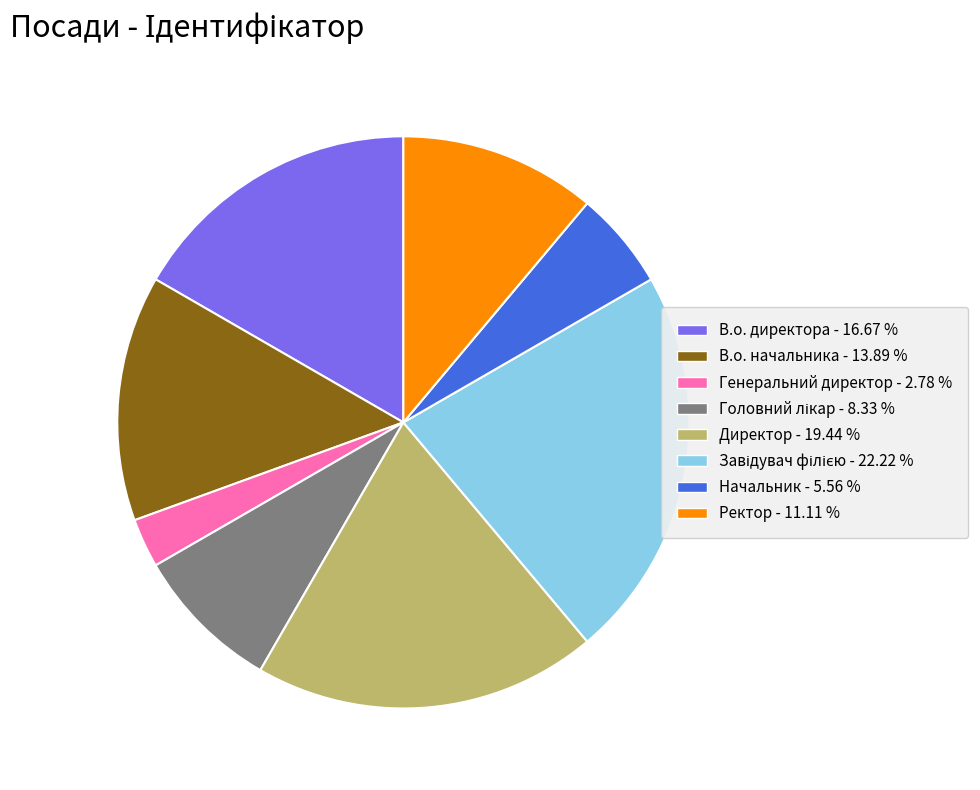

Does Директор - 19.44 % represent more than half of the total?

No